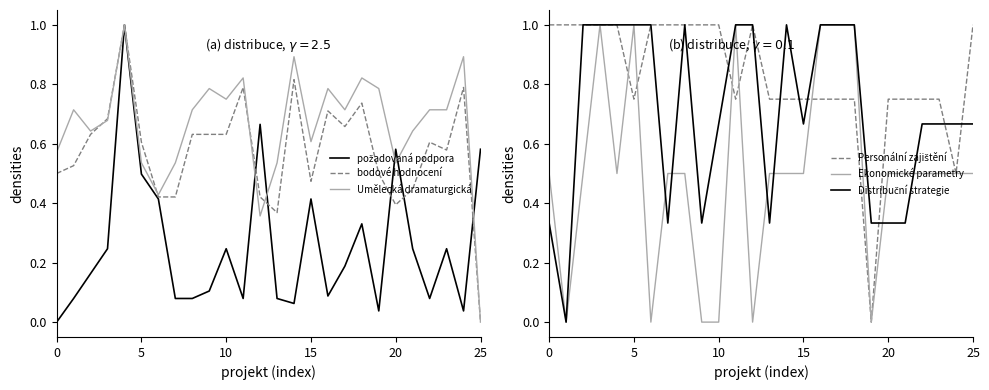

What are all the series names shown in the legend?

požadovaná podpora, bodové hodnocení, Umělecká dramaturgická, Personální zajištění, Ekonomické parametry, Distribuční strategie